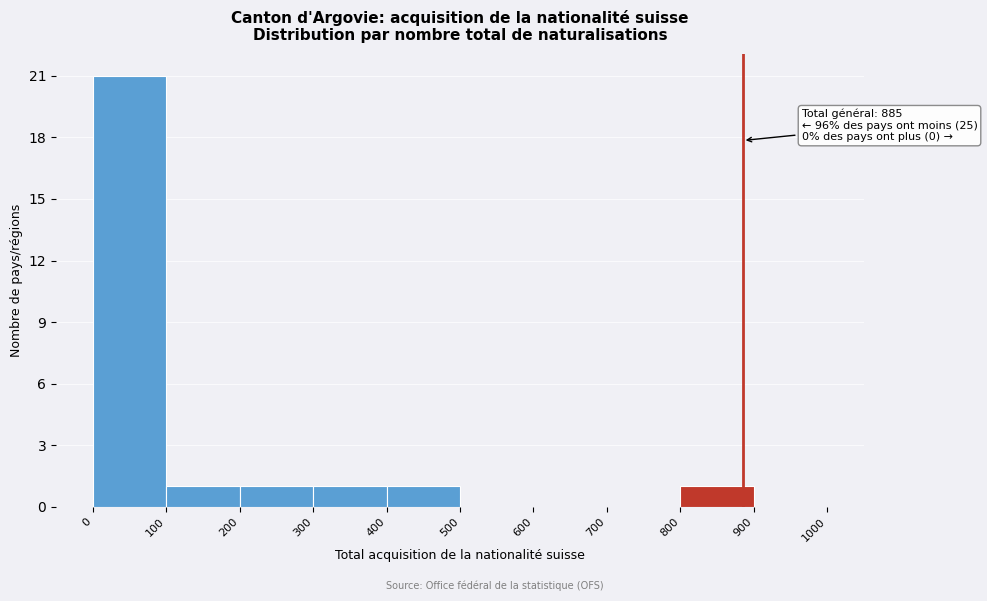

Over which range of the x-axis is the bar tallest?

0 to 100